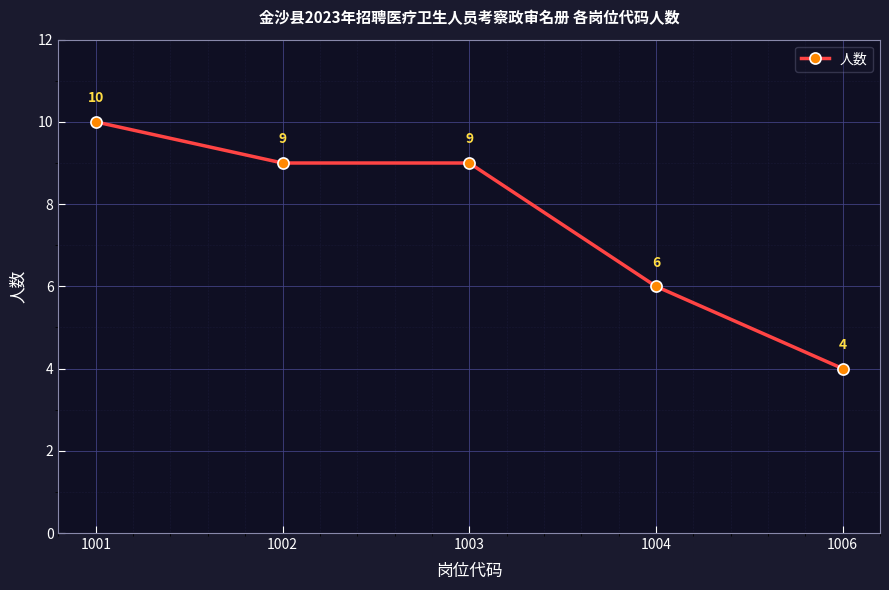

Where is the data nearest to the value 7?

1004